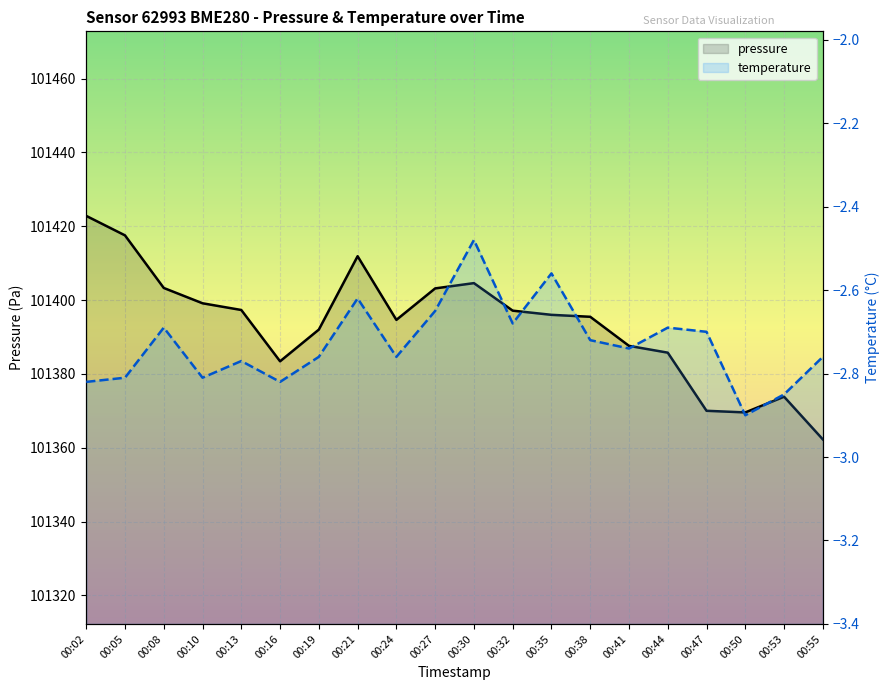

At which category does pressure reach its first local valley?

00:16